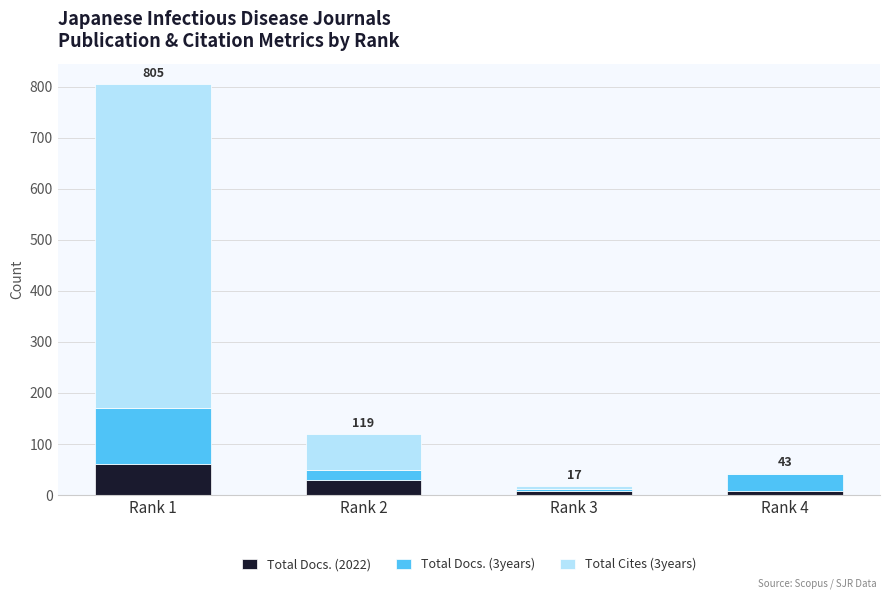

At which category is the sum across all series the highest?

Rank 1